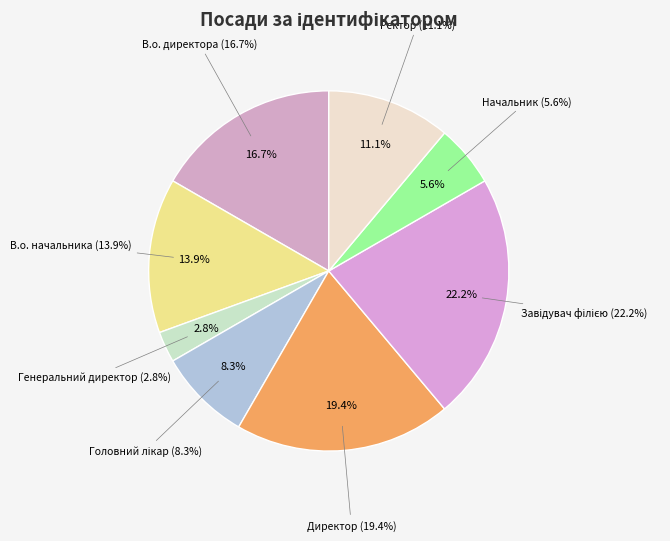

The В.о. начальника slice represents 14% of the pie. True or false?

True